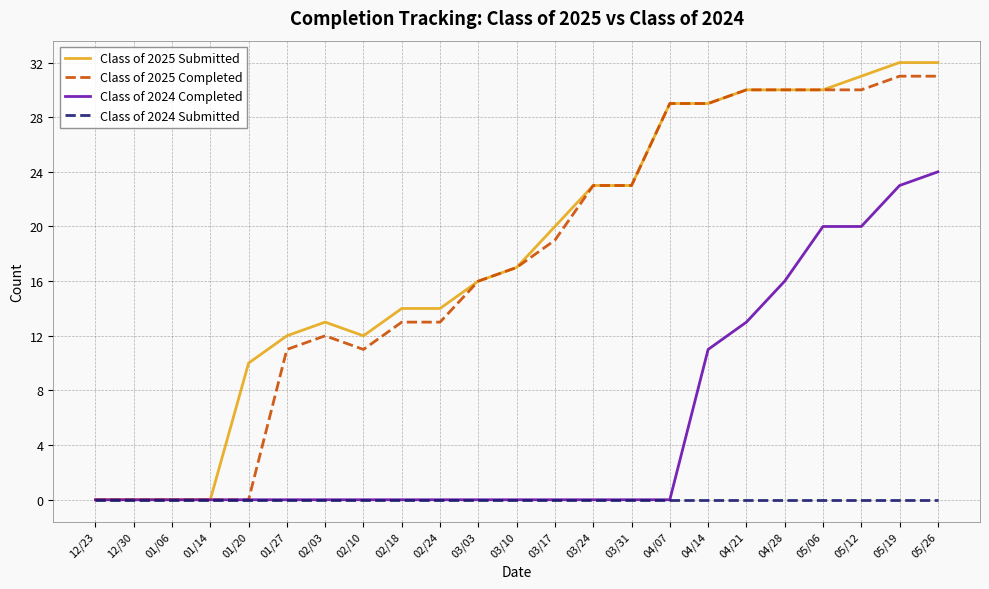

Which series has the largest total across all categories?

Class of 2025 Submitted